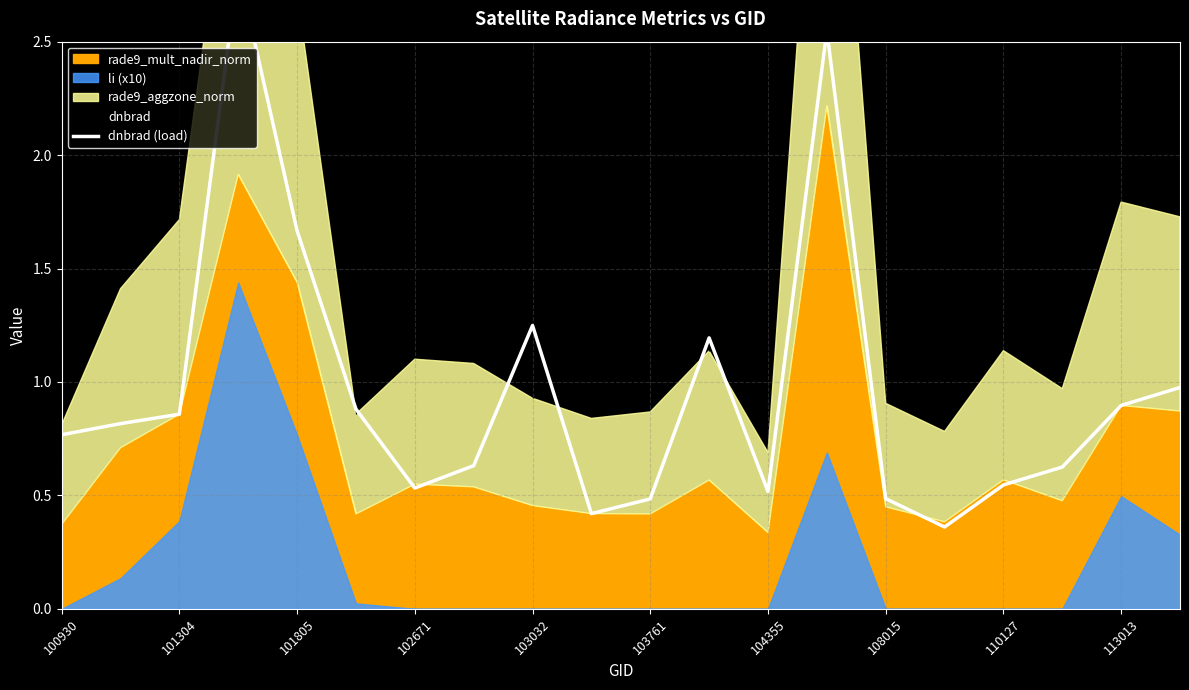

How many lines are shown in the chart?

1